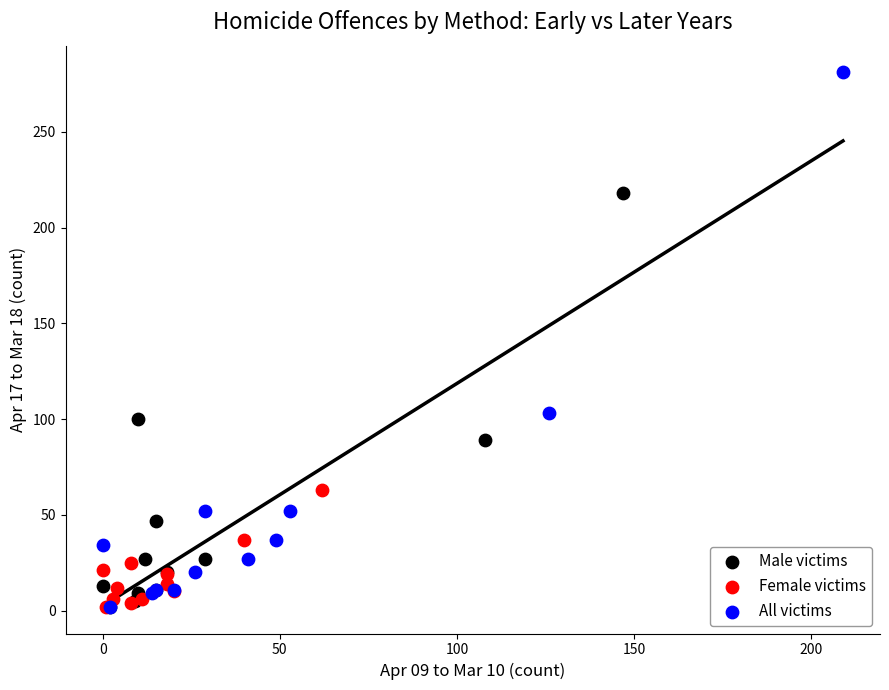

Which series has the largest Y range (max minus min)?

All victims